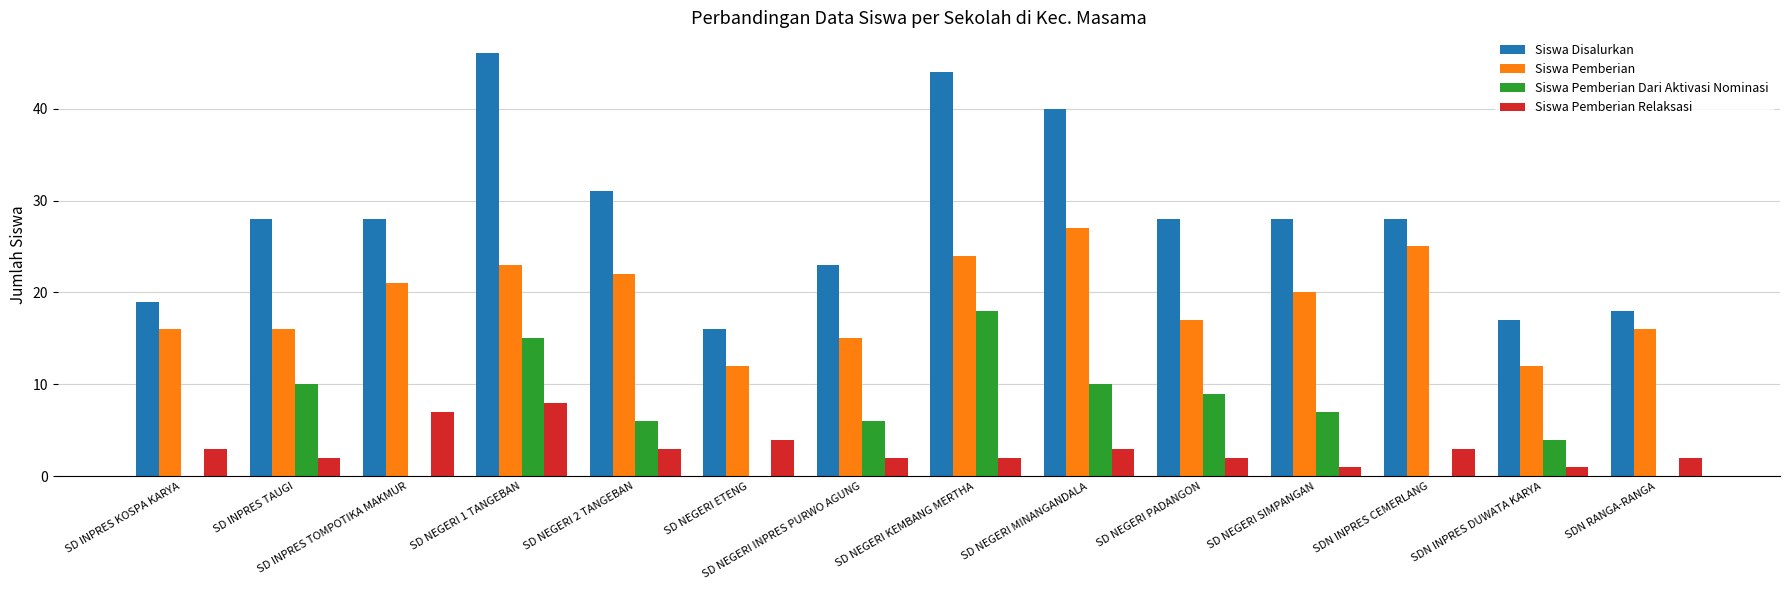

Which label corresponds to the largest value in the chart?

SD NEGERI 1 TANGEBAN